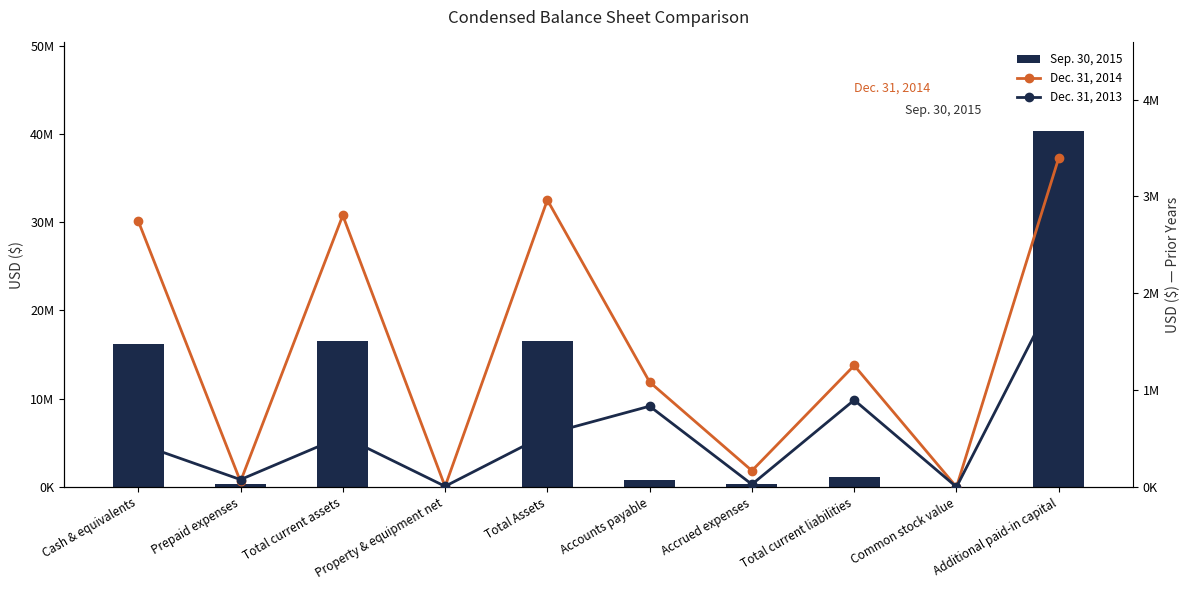

What are all the series names shown in the legend?

Sep. 30, 2015, Dec. 31, 2014, Dec. 31, 2013